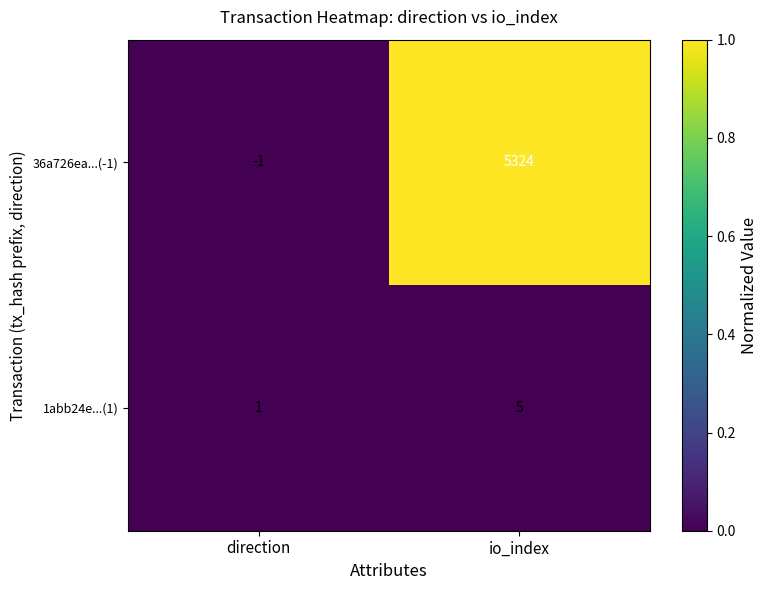

What is the maximum value shown in the chart?

5324